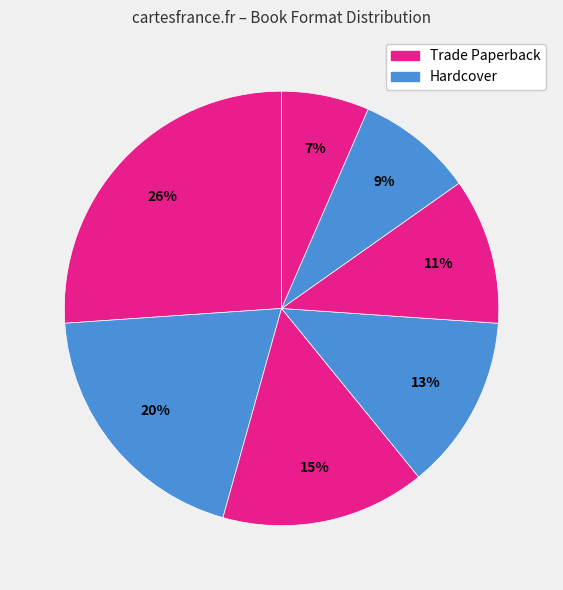

Is there any slice that represents more than half of the pie?

No